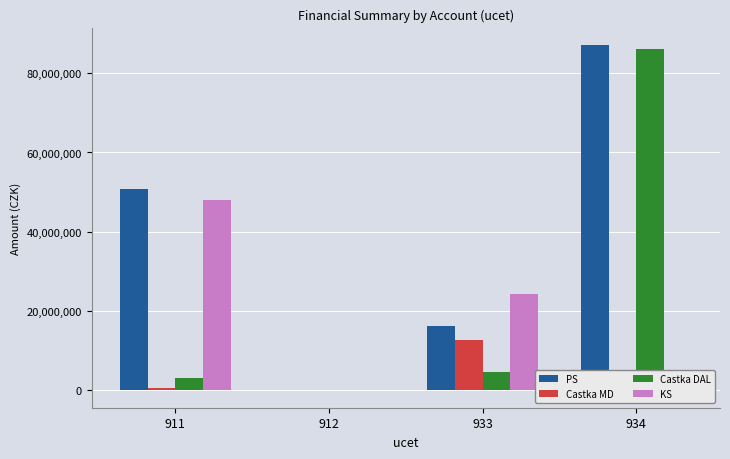

What is the total value across all series at 933?

58011359.2